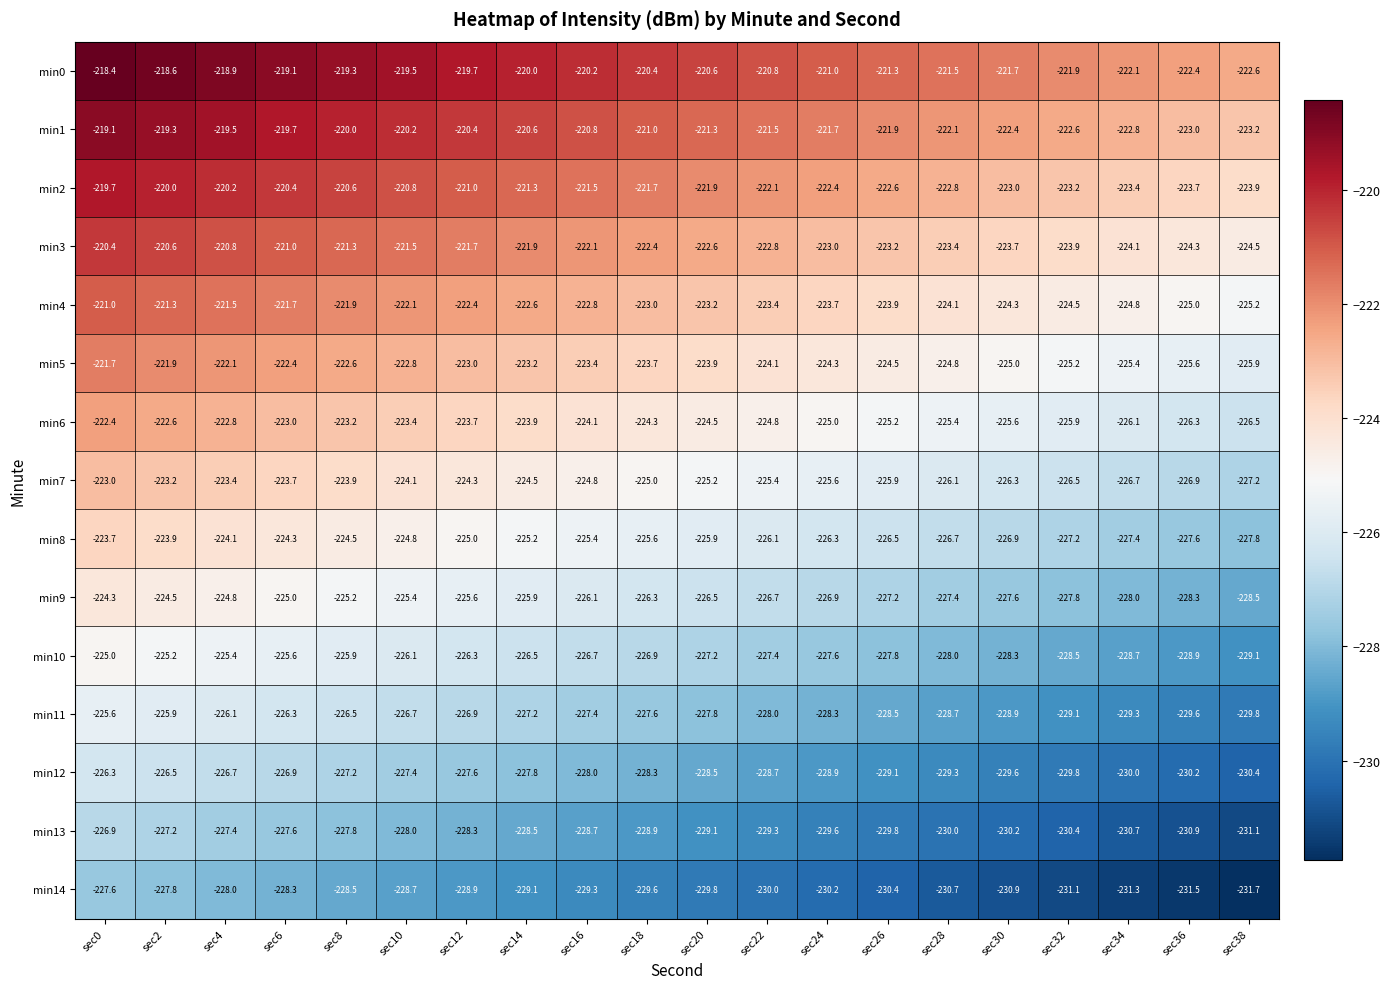

What is the difference between the highest and lowest values at sec30?

9.2